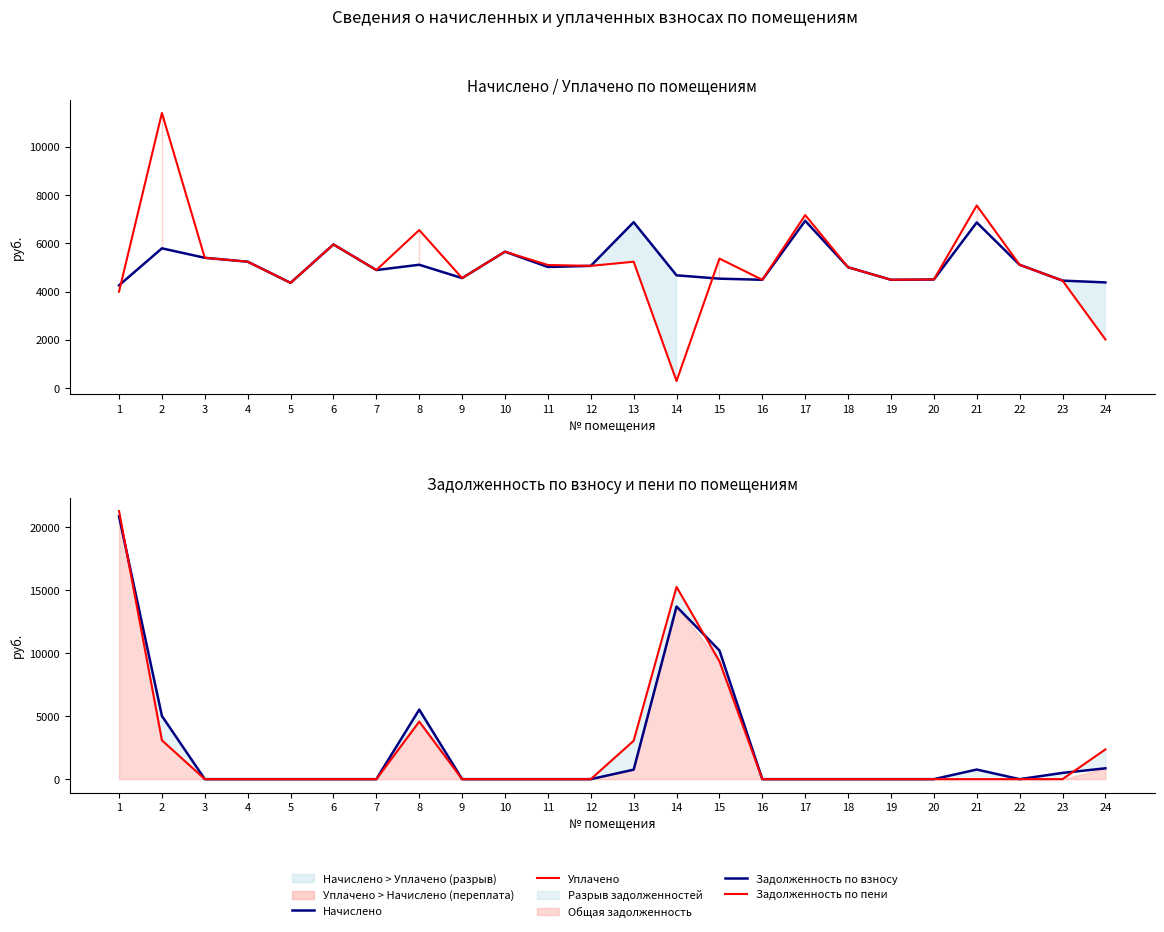

How many interior local valleys does the Уплачено series have?

7